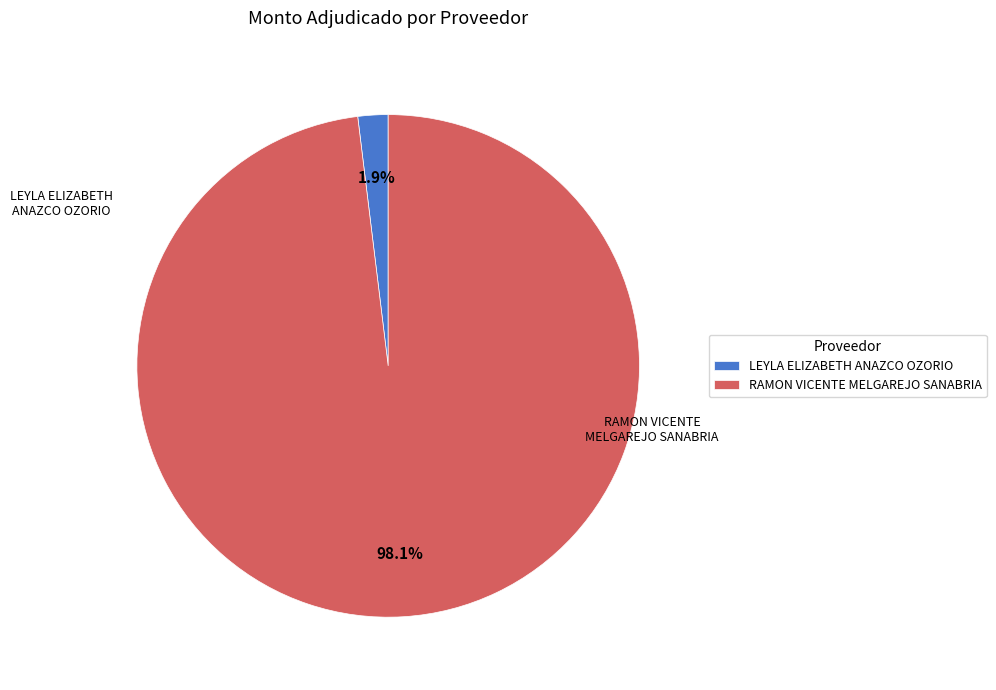

To the nearest percent, what percentage of the pie is RAMON VICENTE MELGAREJO SANABRIA?

98%